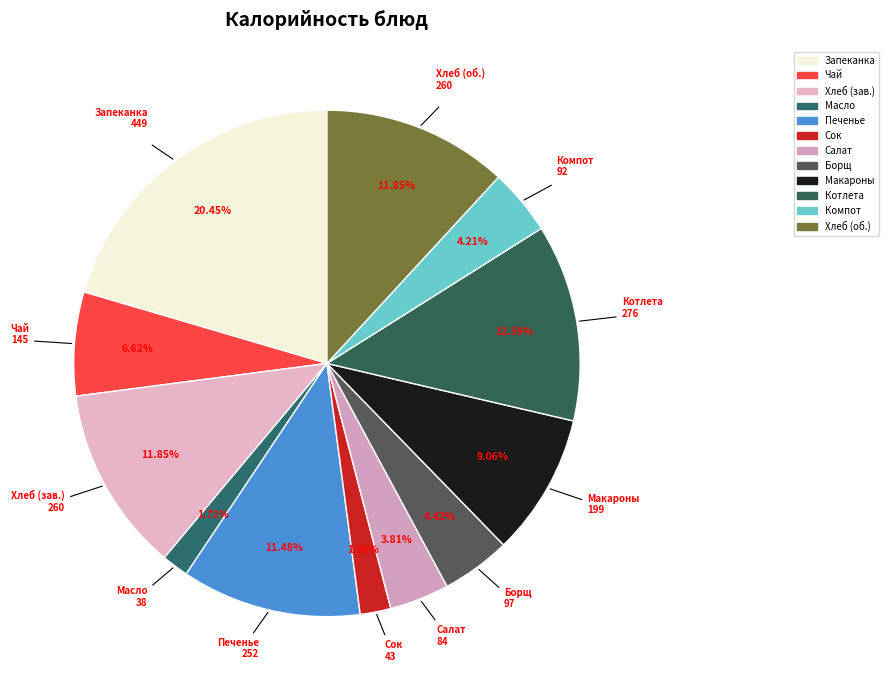

Which category has the biggest portion of the pie?

Запеканка